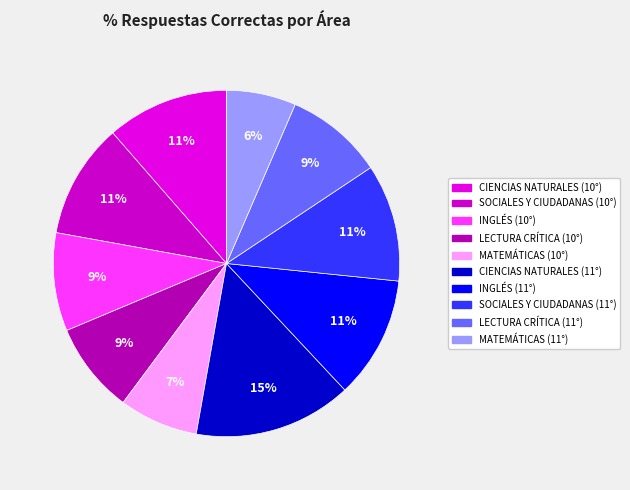

Does any single category account for the majority?

No